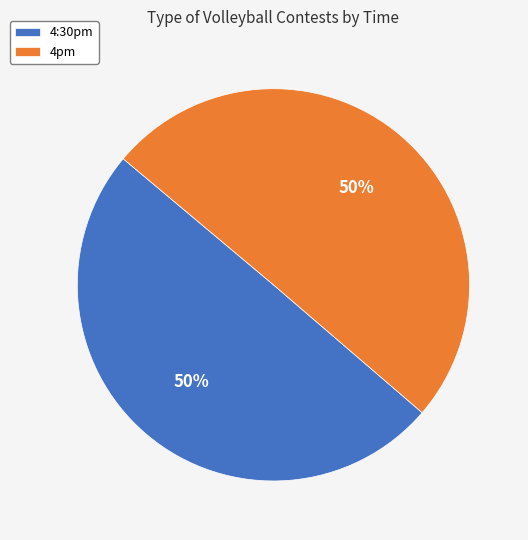

How many segments does this pie chart have?

2